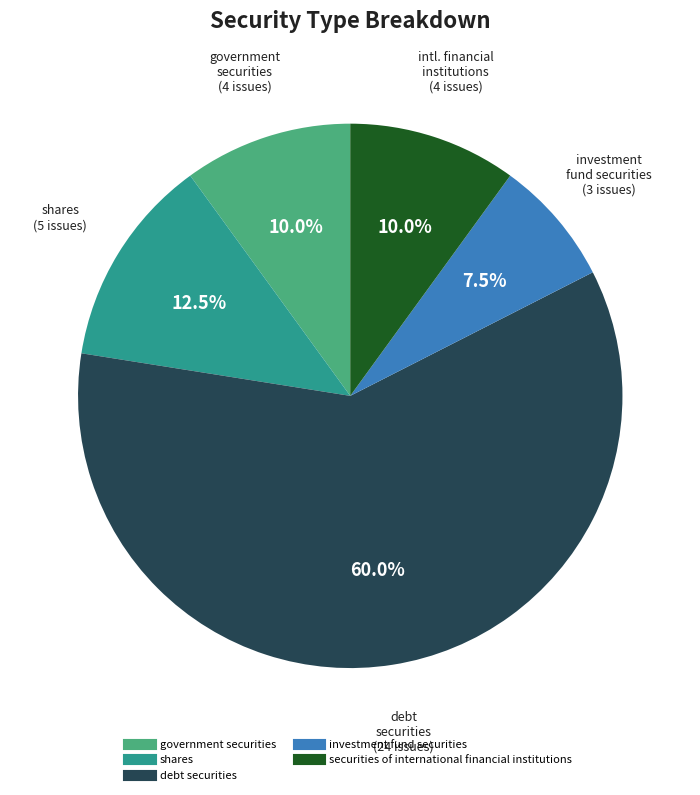

To the nearest percent, what percentage of the pie is debt securities?

60%